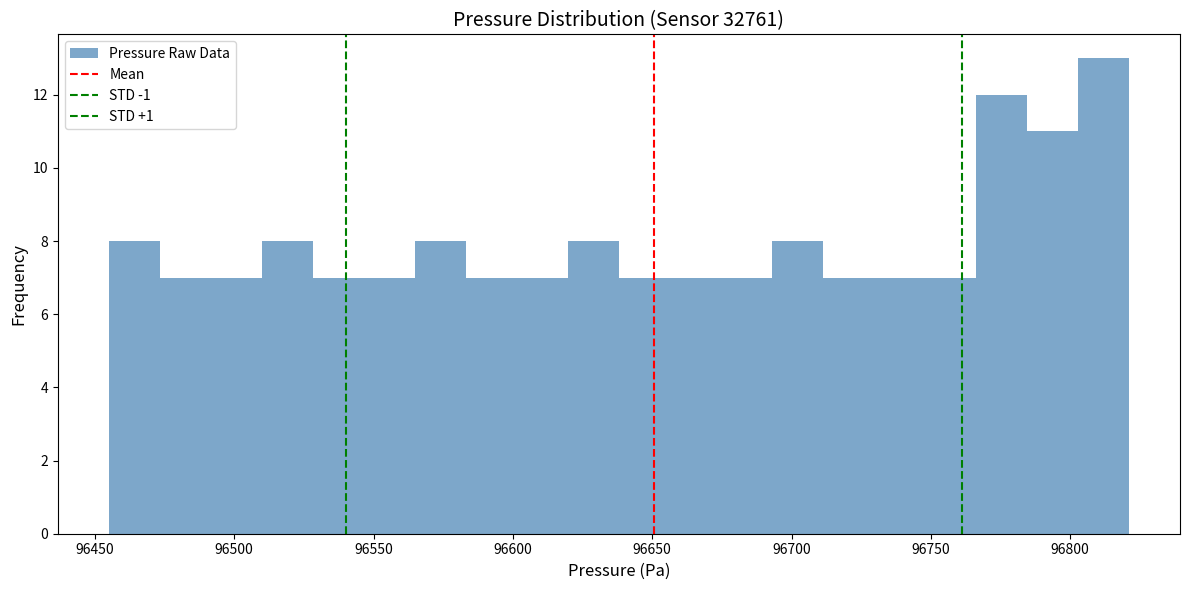

Read against the x-axis, roughly where is the centre of the tallest bar?

96810